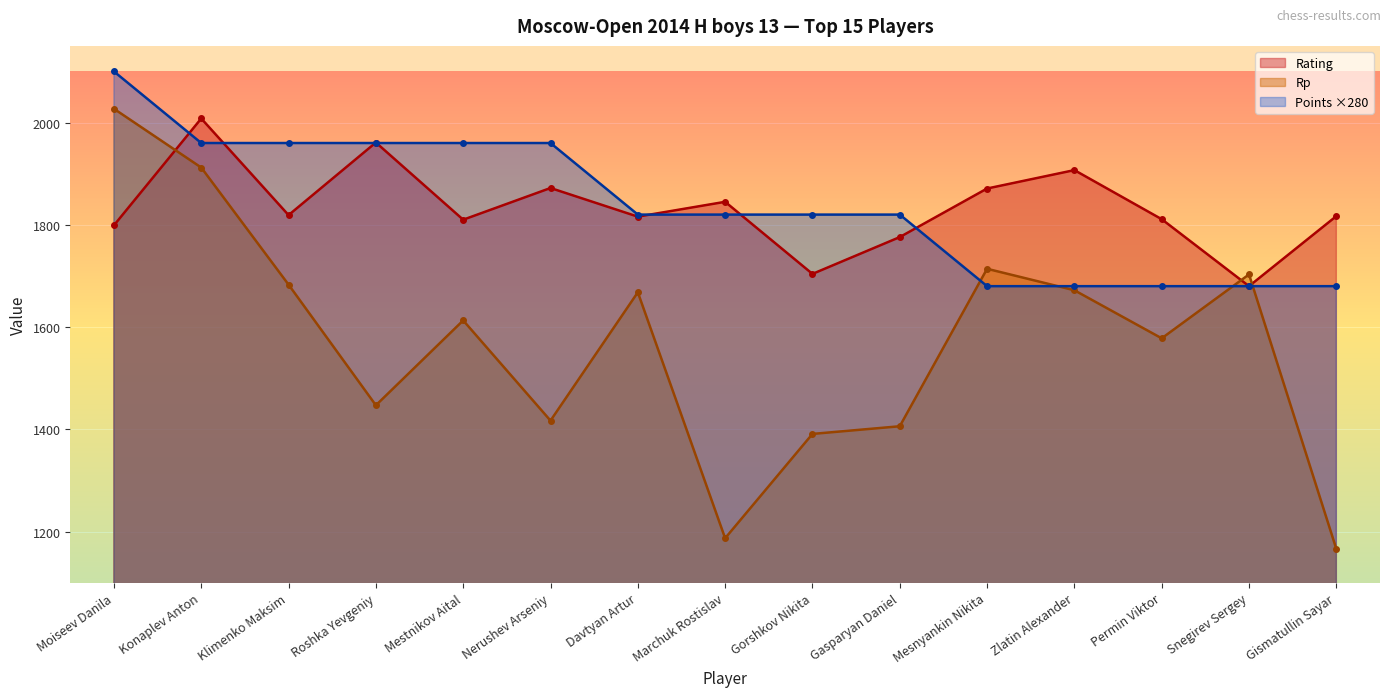

Which label corresponds to the largest value in the chart?

Moiseev Danila